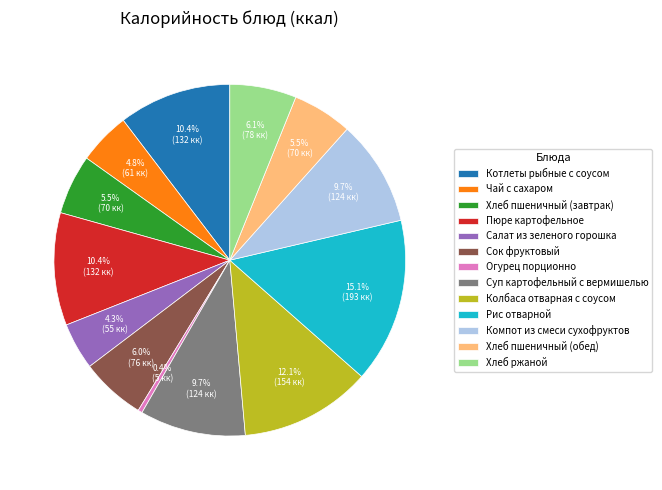

Do Котлеты рыбные с соусом and Салат из зеленого горошка together represent more than half of the pie?

No